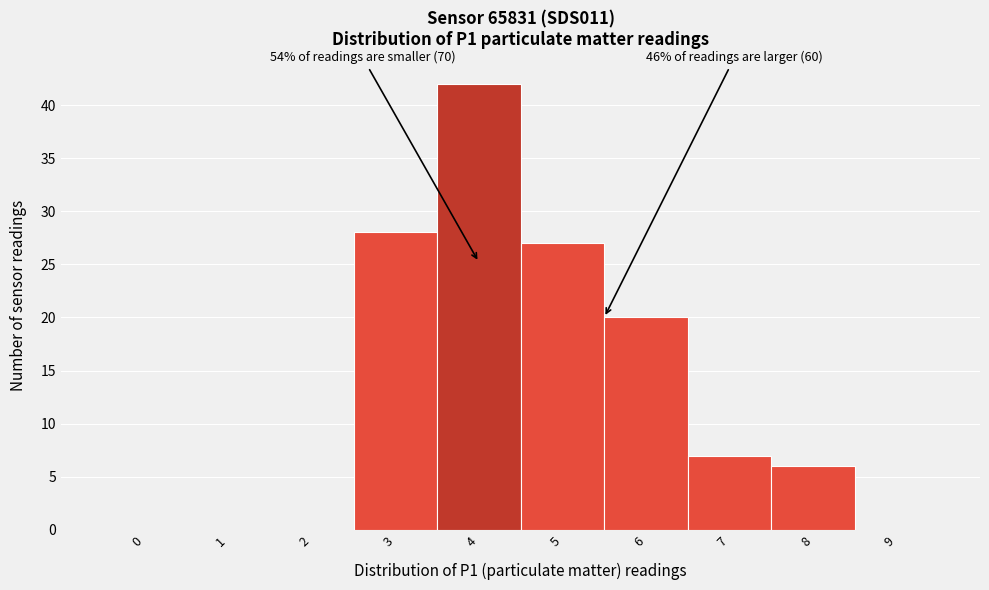

Reading left to right, extract all data points from this chart.

0=0	1=0	2=0	3=28	4=42	5=27	6=20	7=7	8=6	9=0